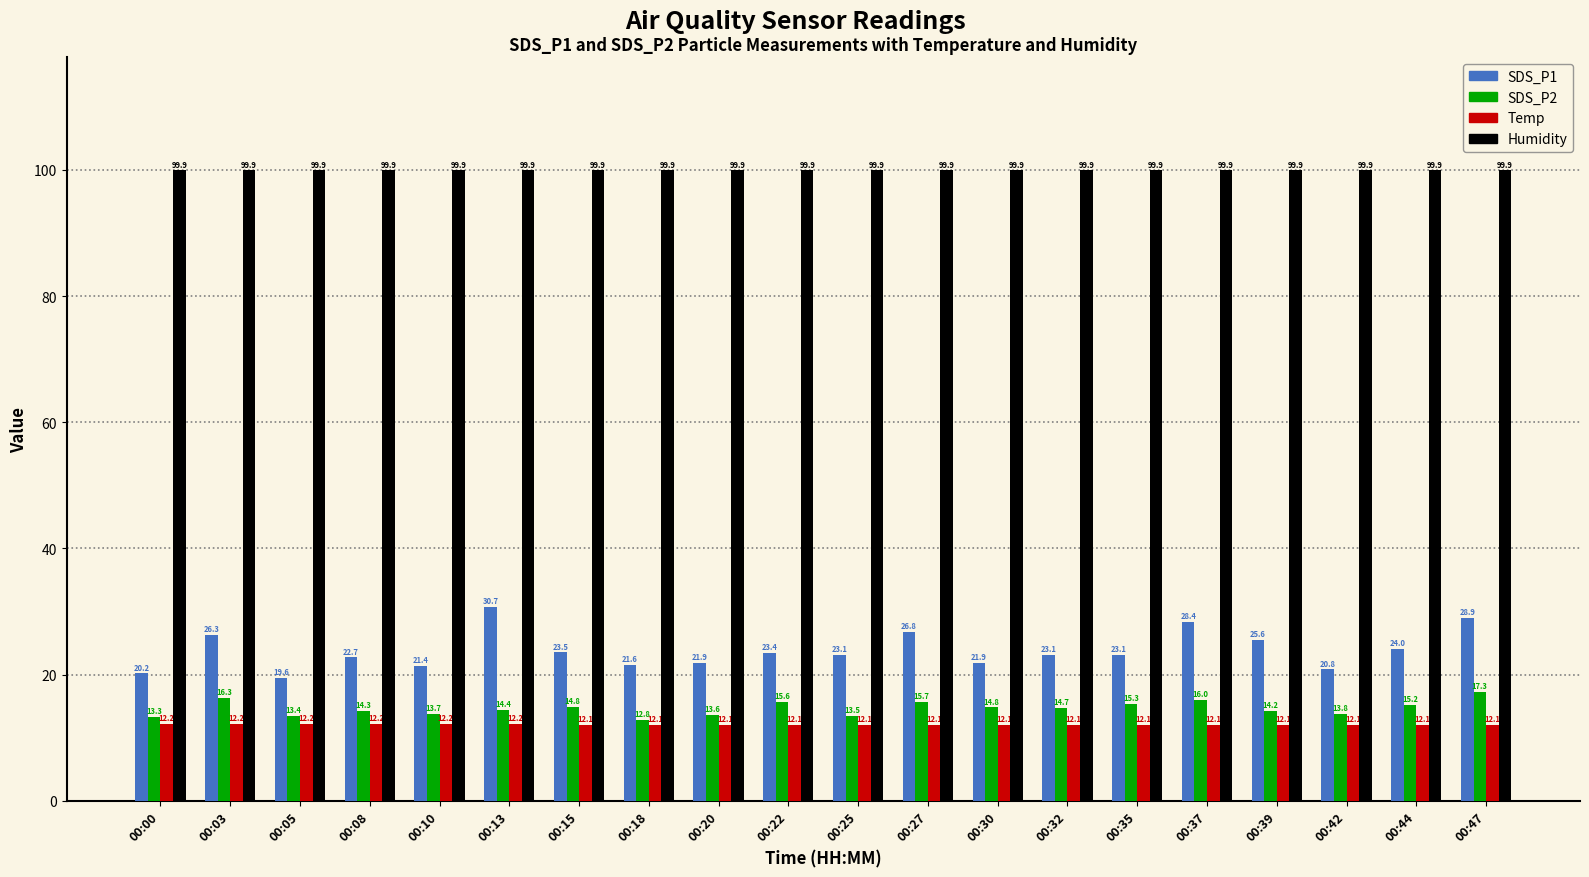

What are all the series names shown in the legend?

SDS_P1, SDS_P2, Temp, Humidity